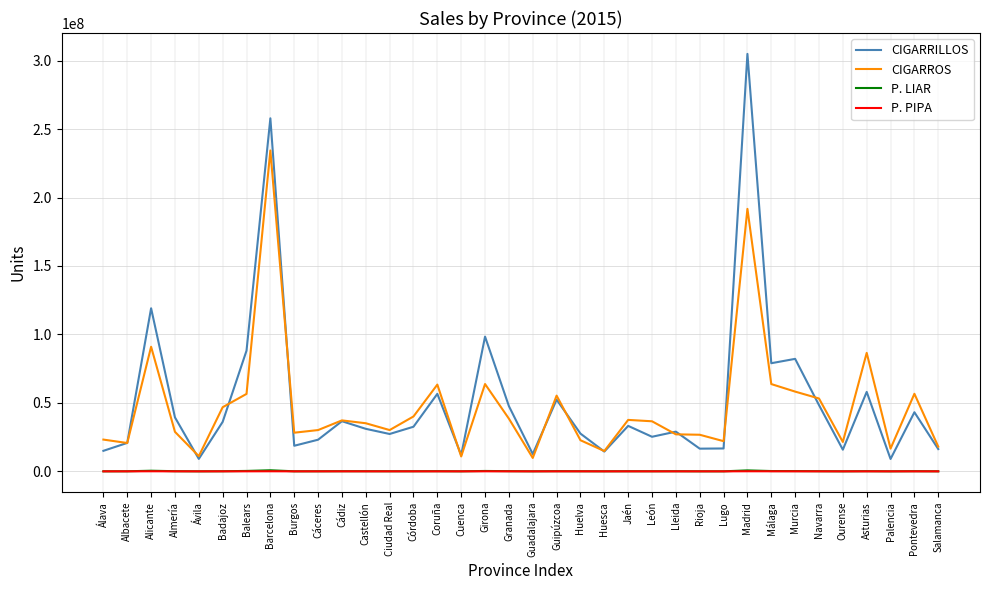

What is the difference between the highest and lowest values at Palencia?

16615245